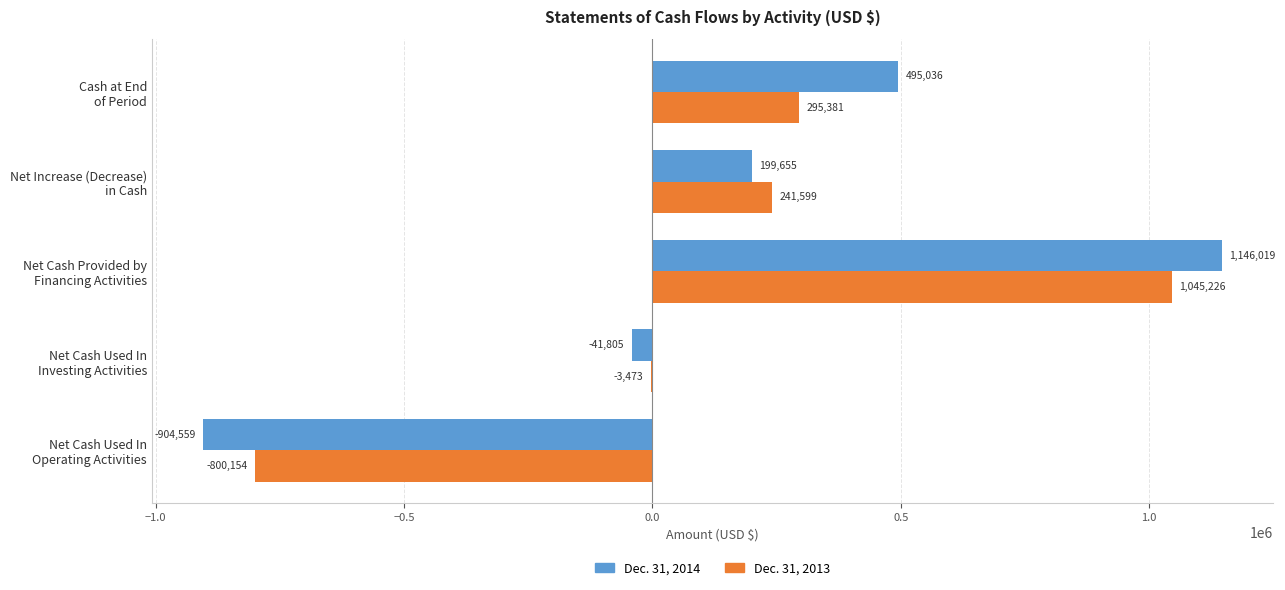

What is the sum of all Dec. 31, 2013 values?

778579